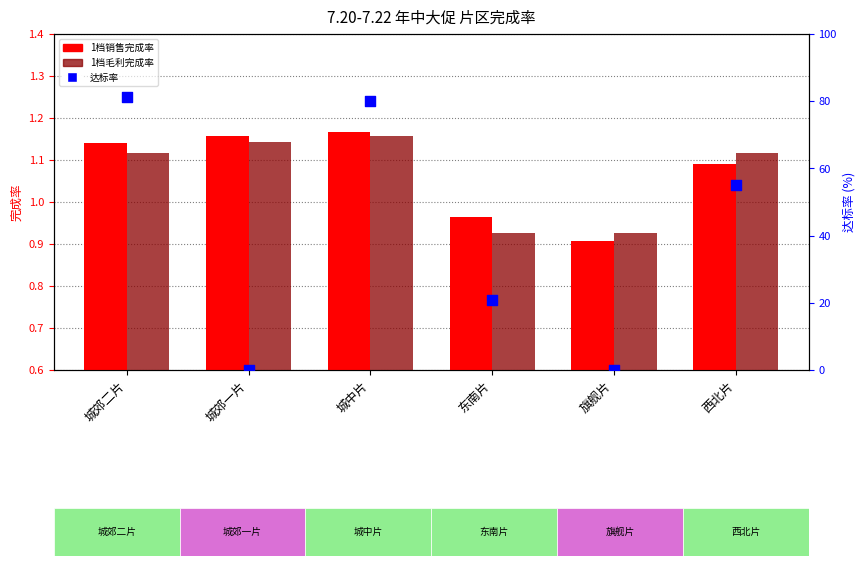

What are all the series names shown in the legend?

1档销售完成率, 1档毛利完成率, 达标率 (百分比)